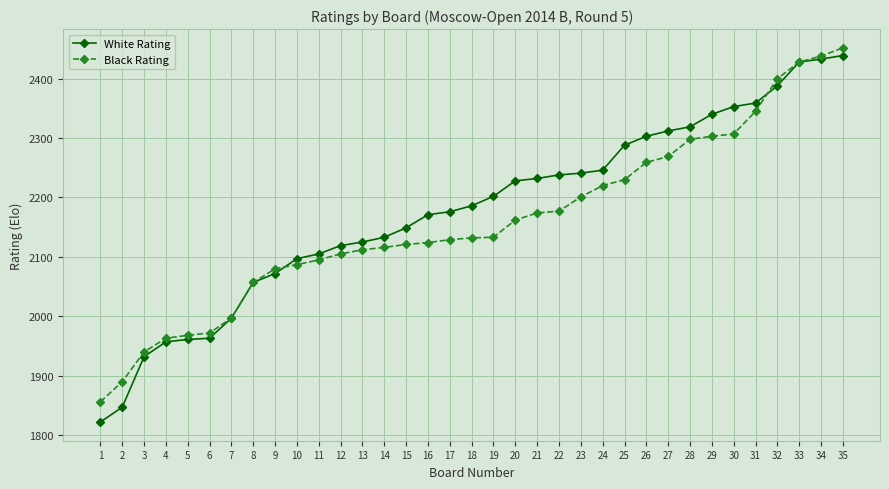

Count the number of categories in the chart.

35